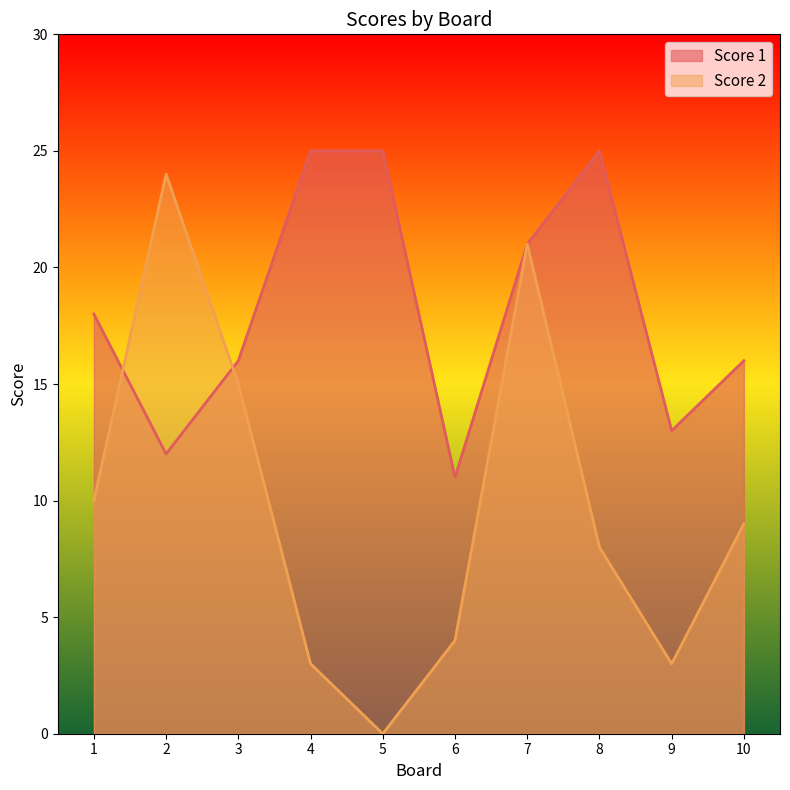

How many intersections are there between Score 1 and Score 2?

2